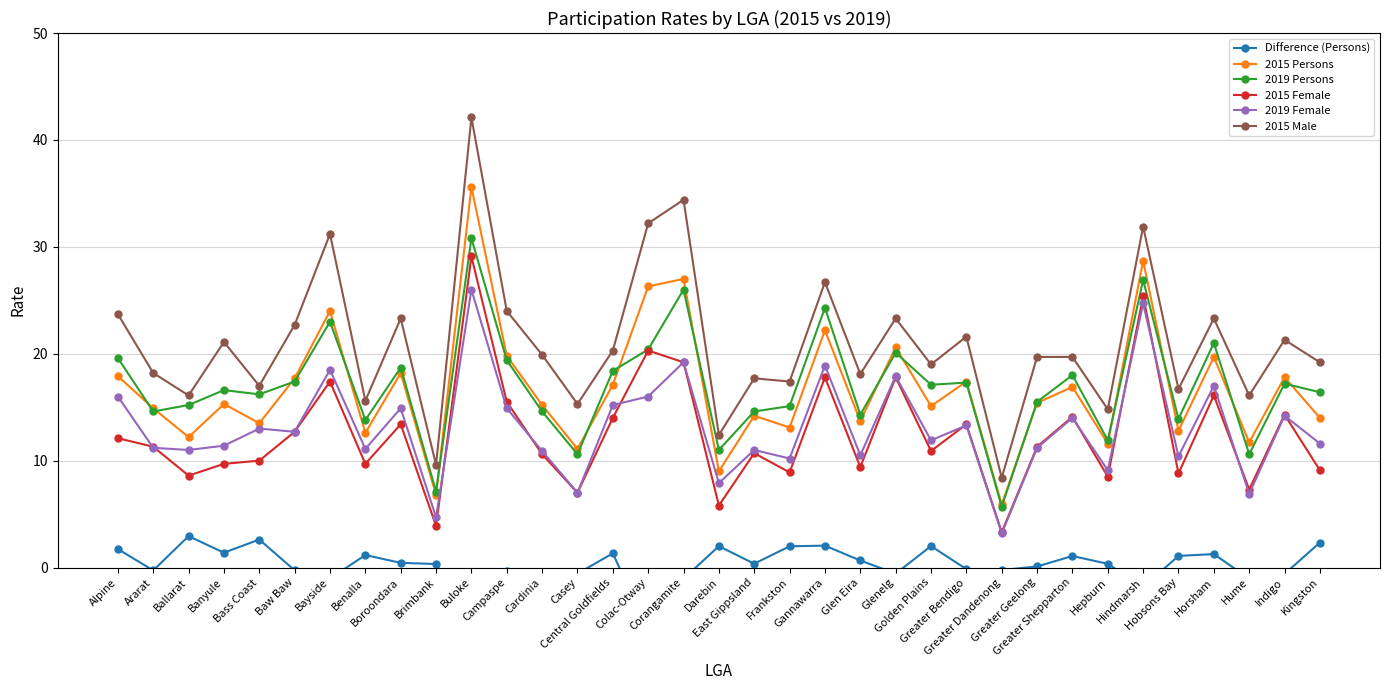

At Indigo, list the series in order from smallest to largest.

Difference (Persons), 2019 Female, 2015 Female, 2019 Persons, 2015 Persons, 2015 Male